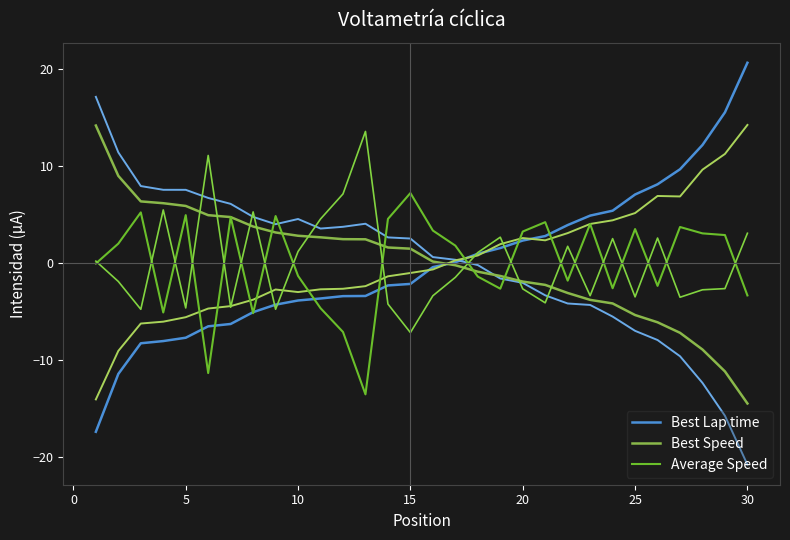

True or false: Average Speed has more than 2 interior local peaks.

True